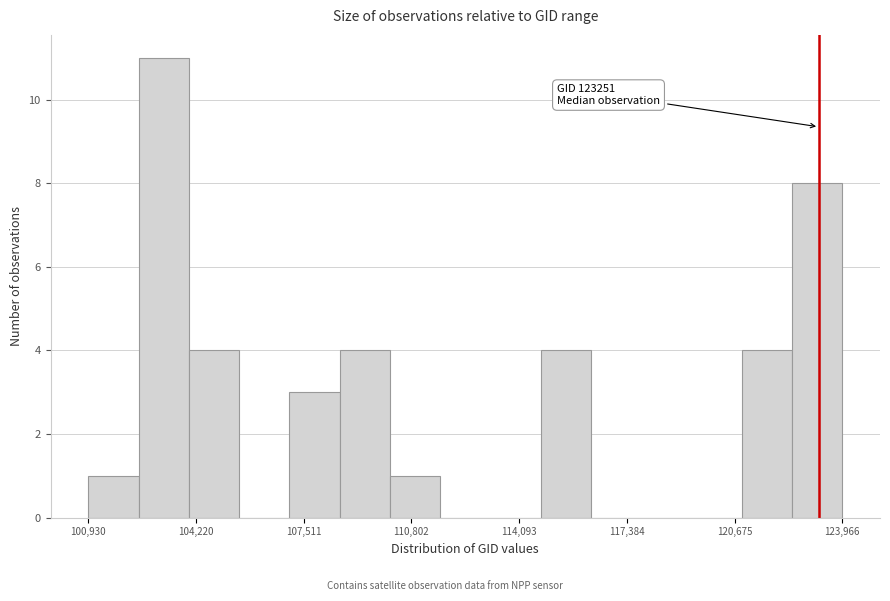

Read against the x-axis, roughly where is the centre of the tallest bar?

103000